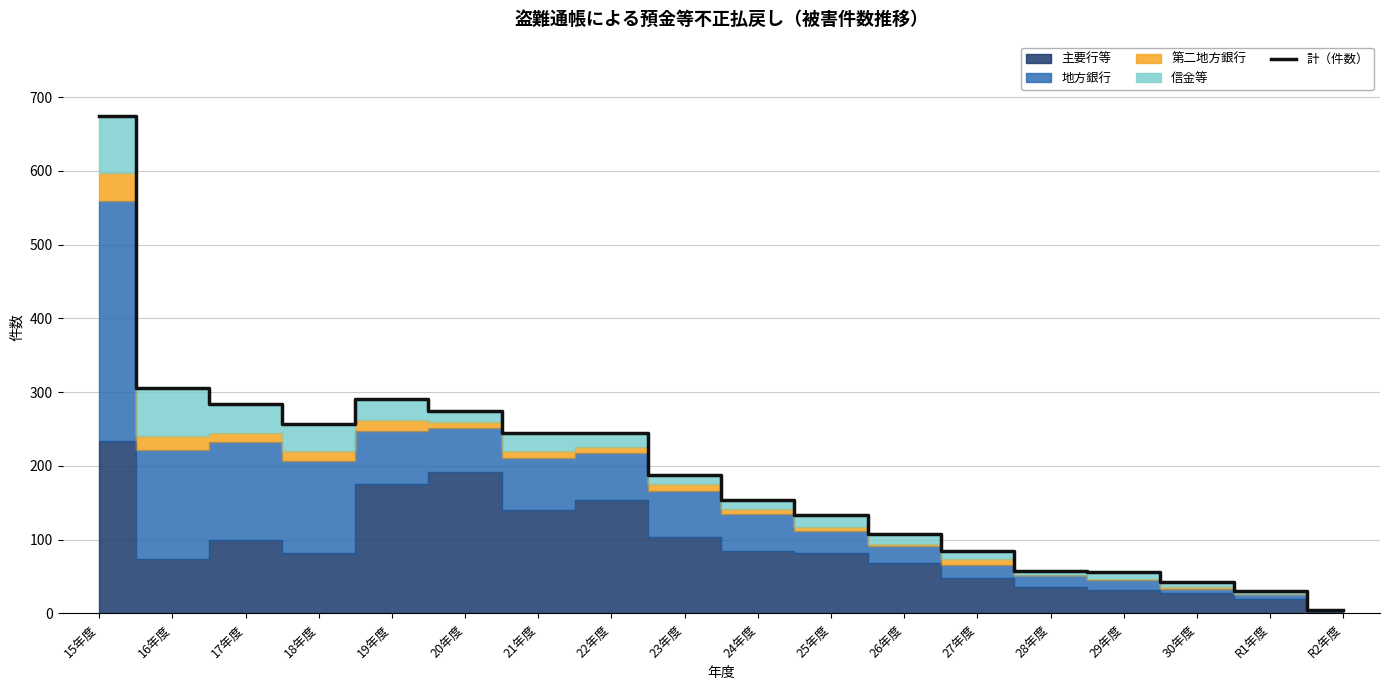

What position from the left is 25年度?

11